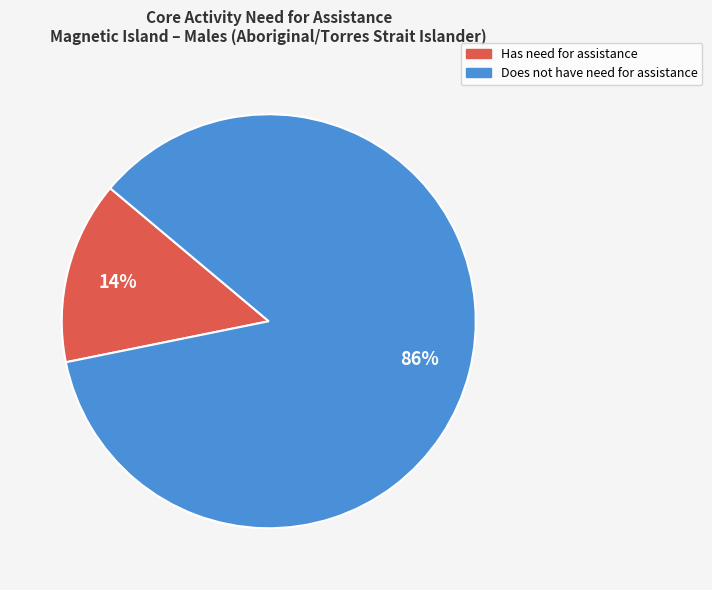

Count the number of slices in the pie.

2